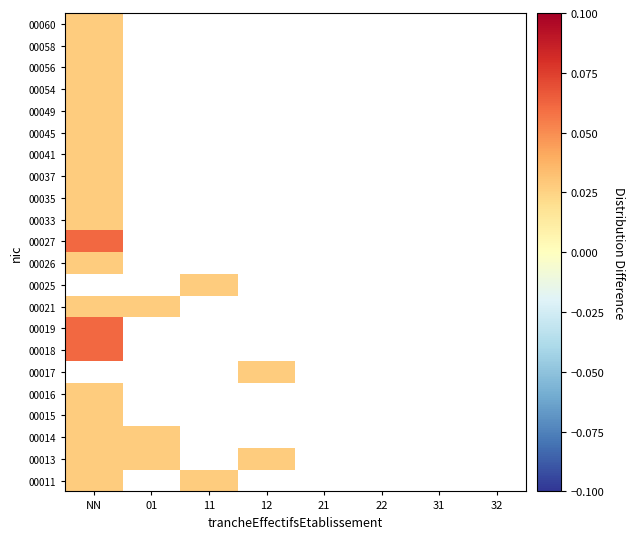

How many distinct data groups are displayed?

22